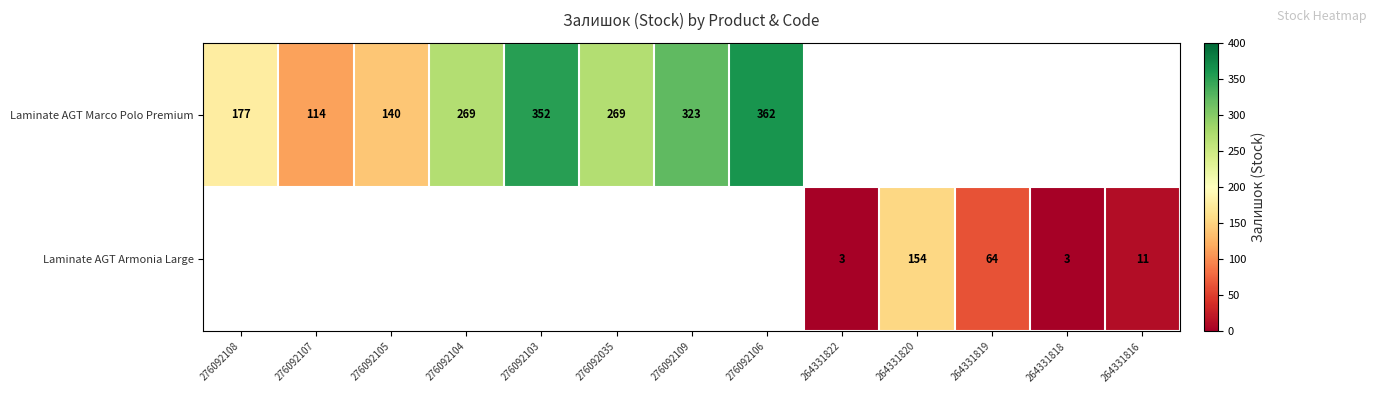

True or false: Laminate AGT Armonia Large has a value of 2 at 264331822.

False